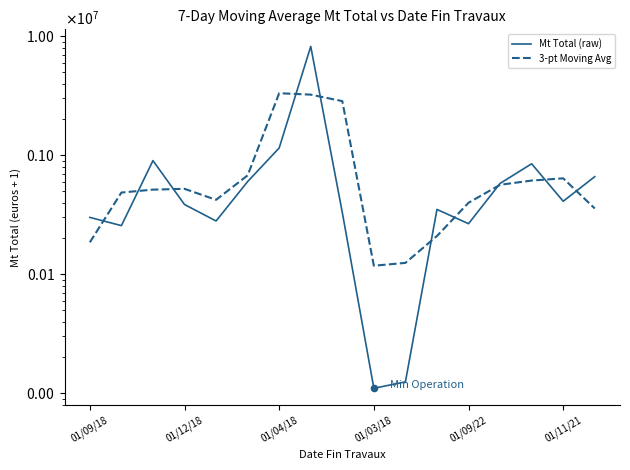

Which series has the largest total across all categories?

Mt Total (raw)